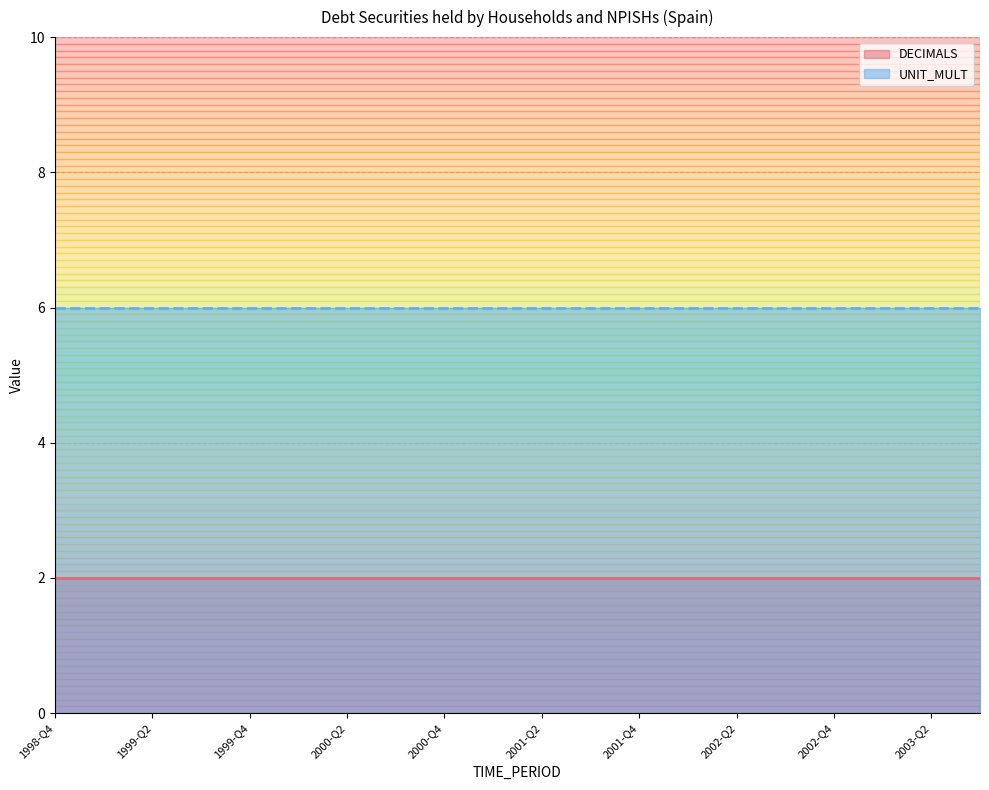

At how many categories does at least one series exceed 2?

20